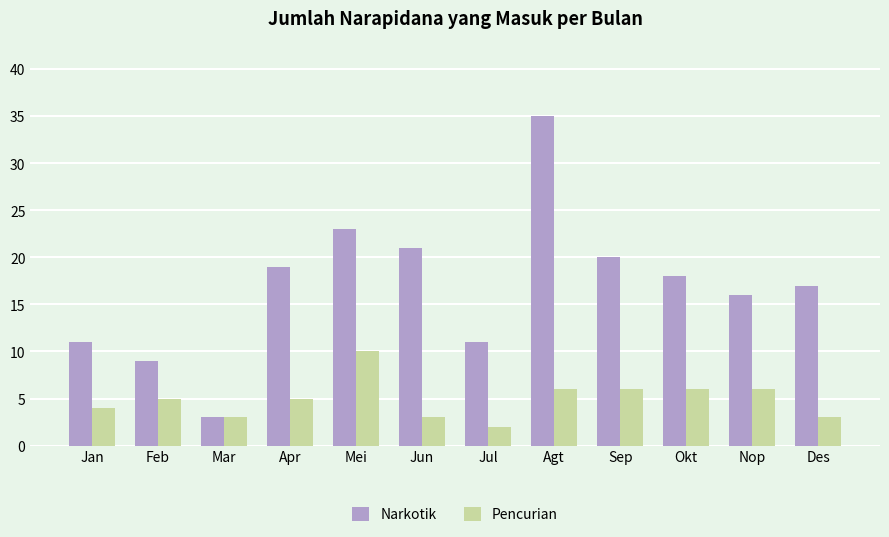

How many bars are there in each group?

2